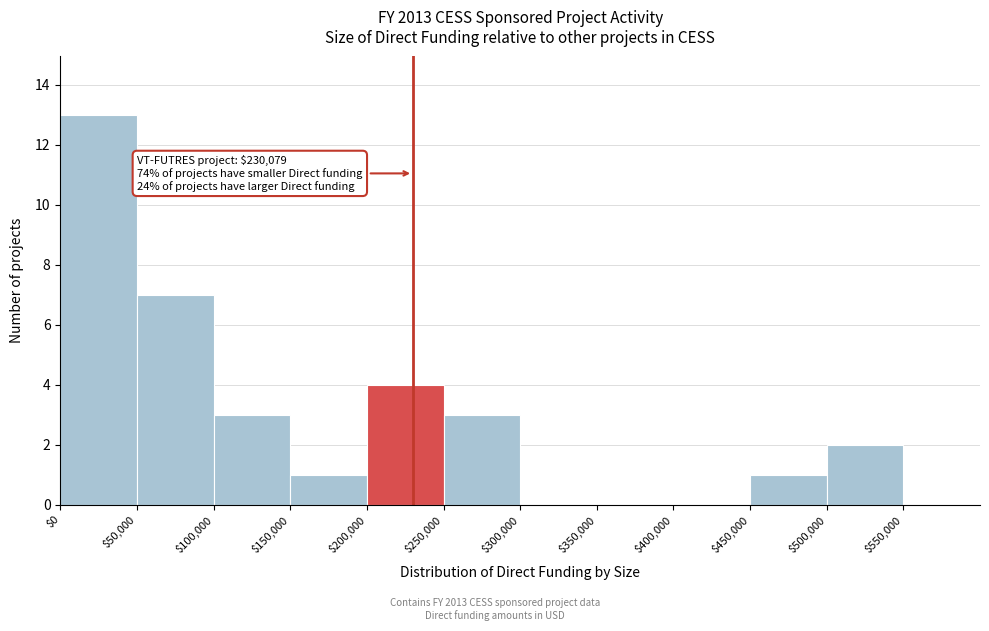

Which range on the x-axis has the tallest bar?

0 to 50000